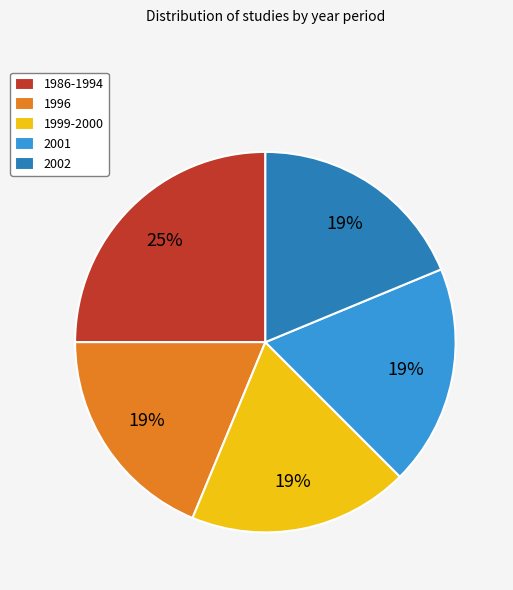

Between 1986-1994 and 2001, which is larger?

1986-1994